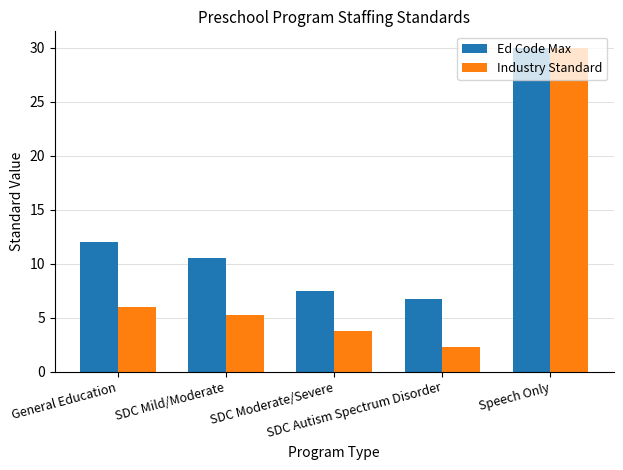

The Industry Standard series shows 6.0 at General Education. True or false?

True